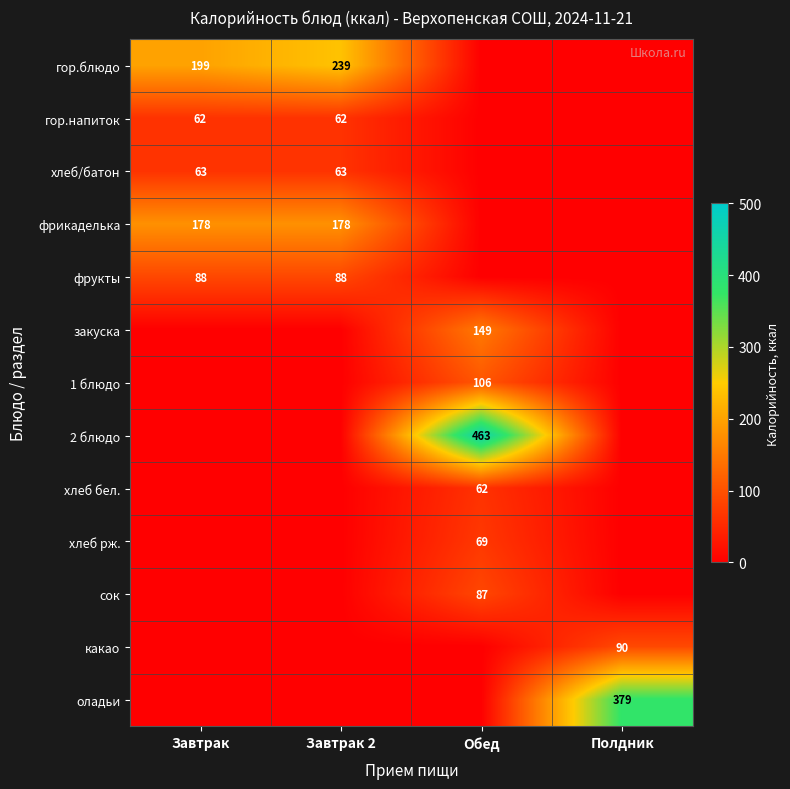

At which category does the chart reach its minimum across all series?

Обед